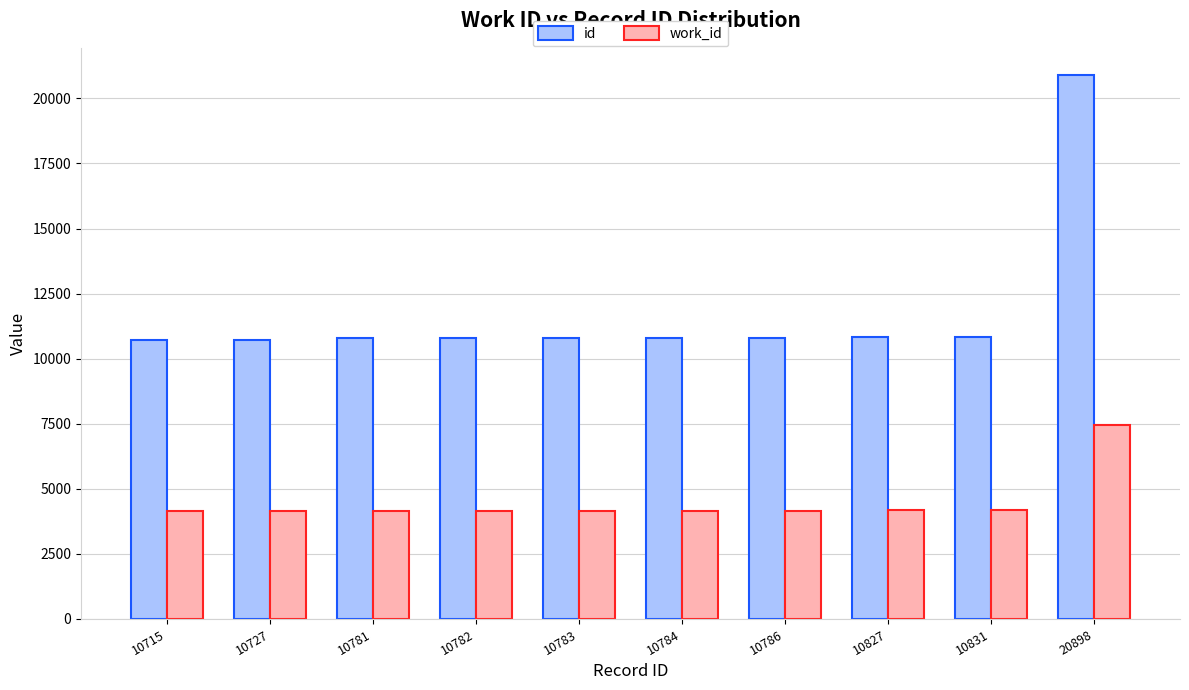

At how many categories does at least one series exceed 13920?

1